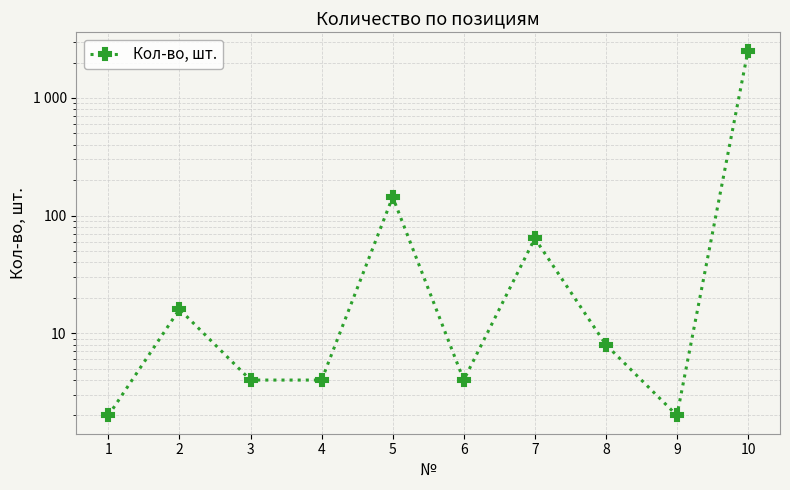

The chart shows a value of 7 at 6. True or false?

False